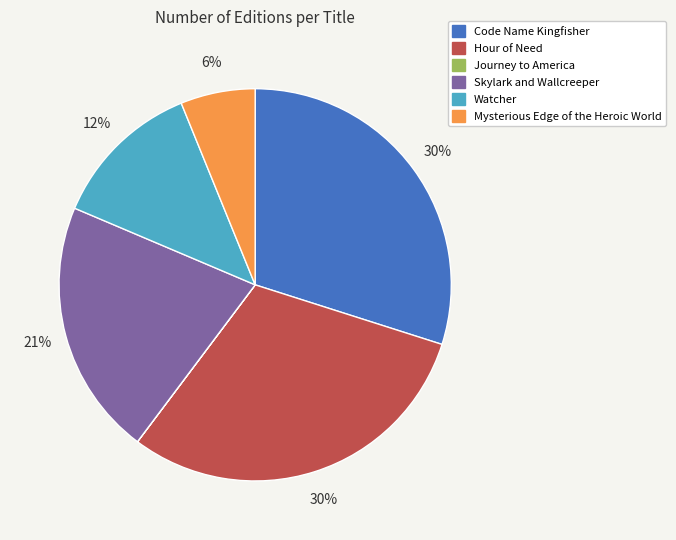

To the nearest percent, what percentage of the pie is Mysterious Edge of the Heroic World?

6%